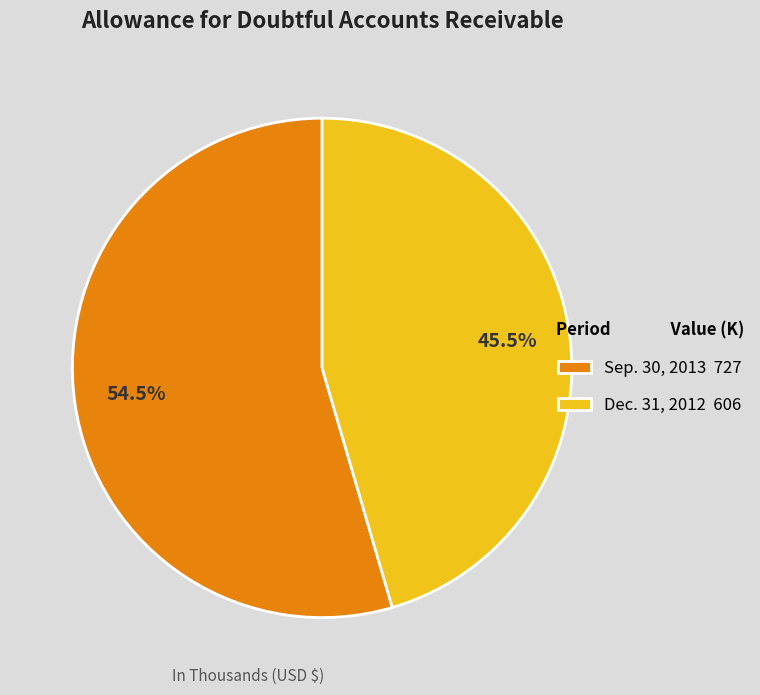

Which slice represents more than half of the pie?

Sep. 30, 2013